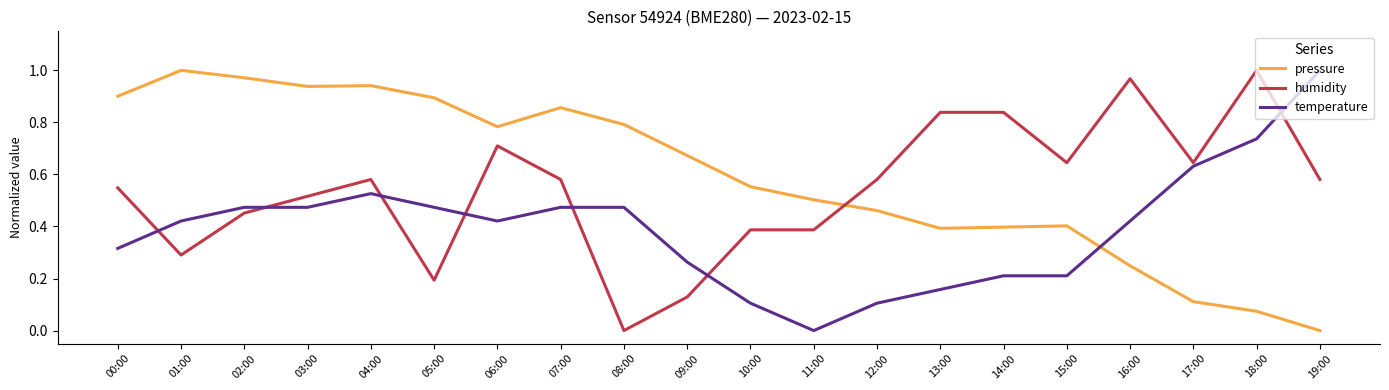

Which series has the largest total across all categories?

pressure